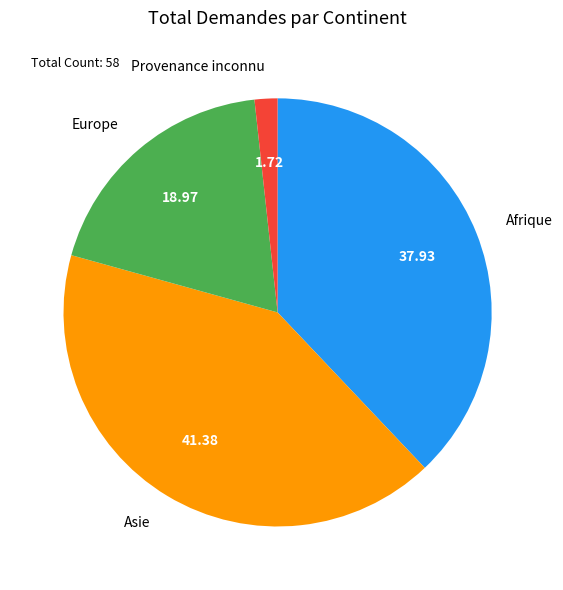

The Asie slice represents 41% of the pie. True or false?

True